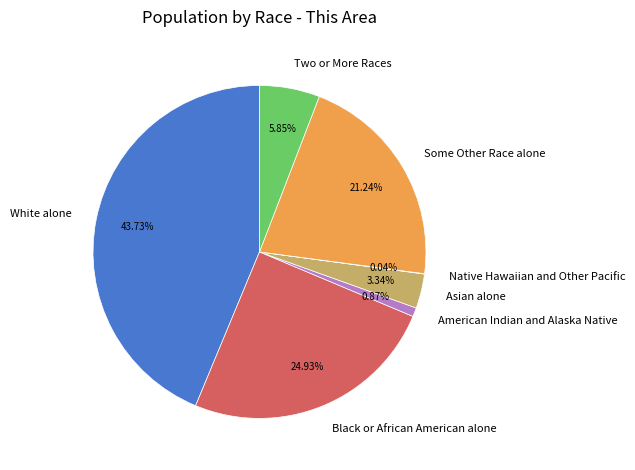

Does any single category account for the majority?

No